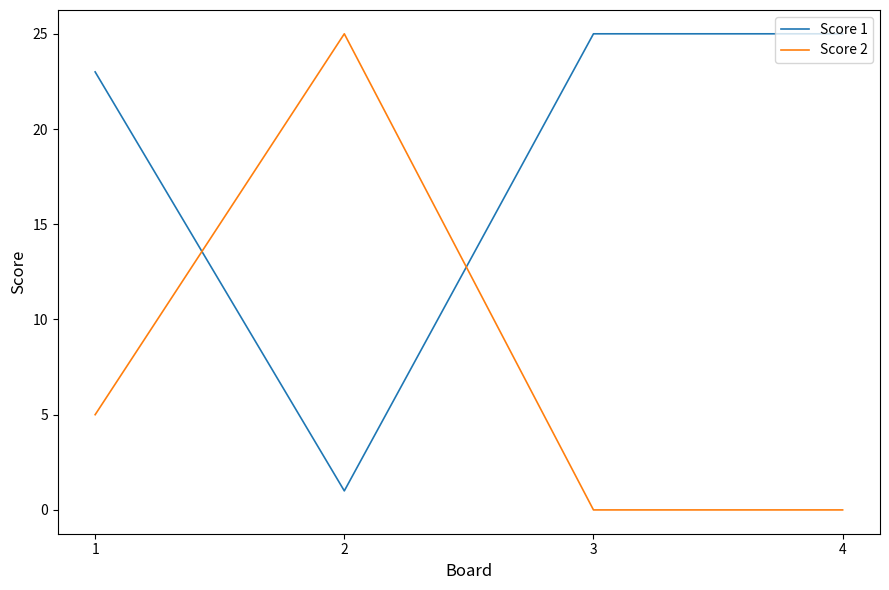

What is the greatest value displayed?

25